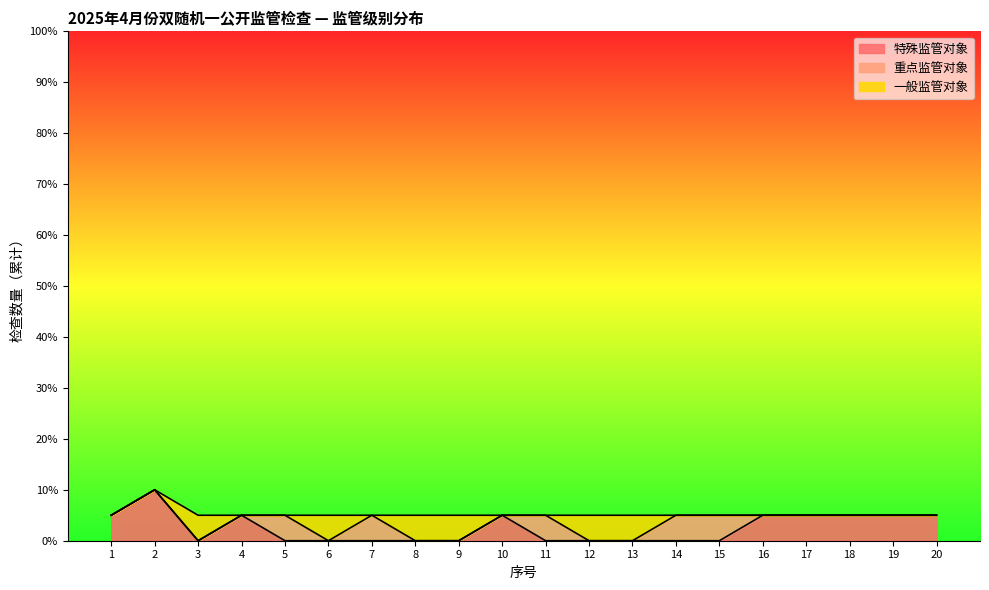

How many data points does each series have?

20